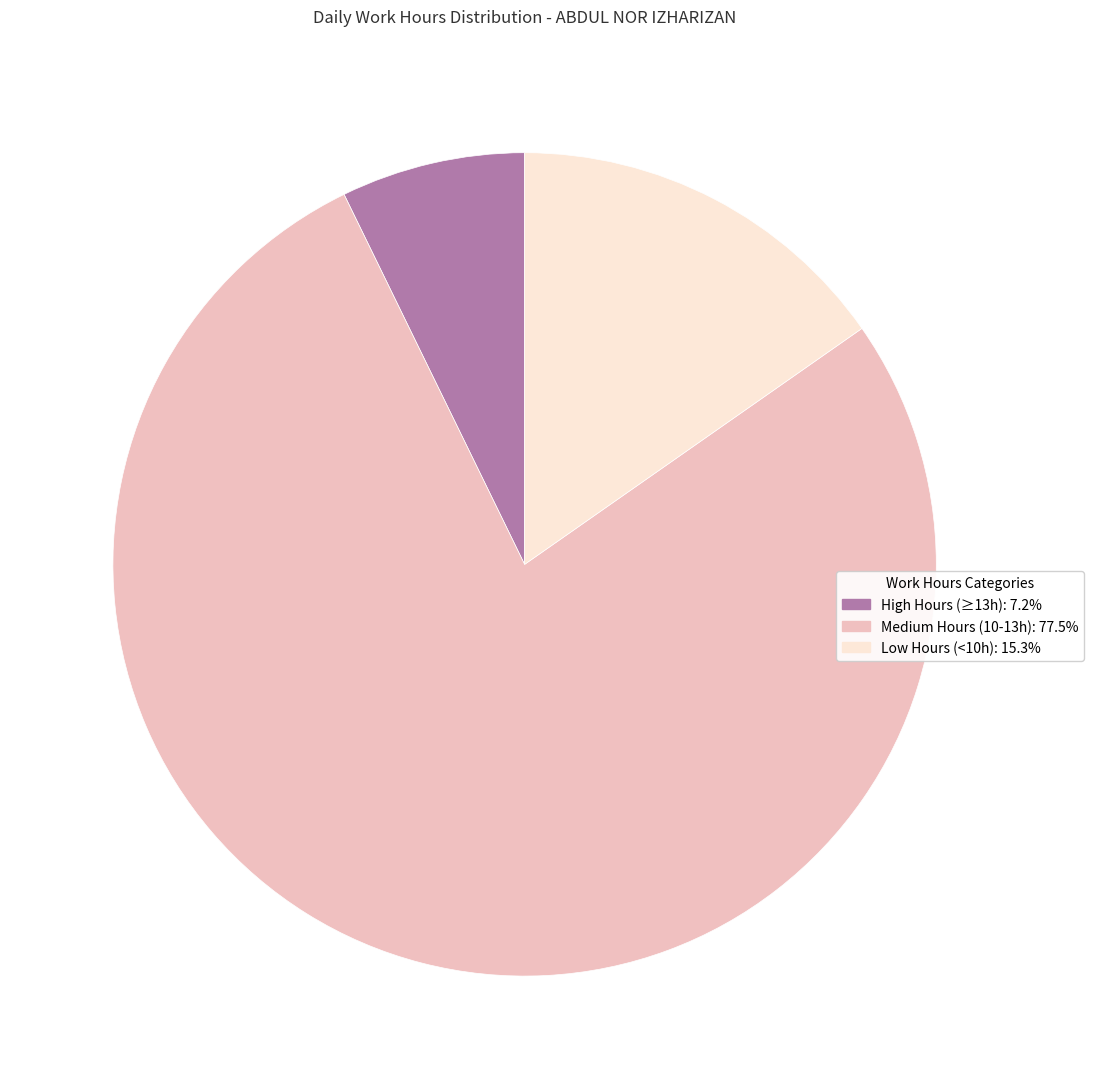

Is there a majority slice in this chart?

Yes